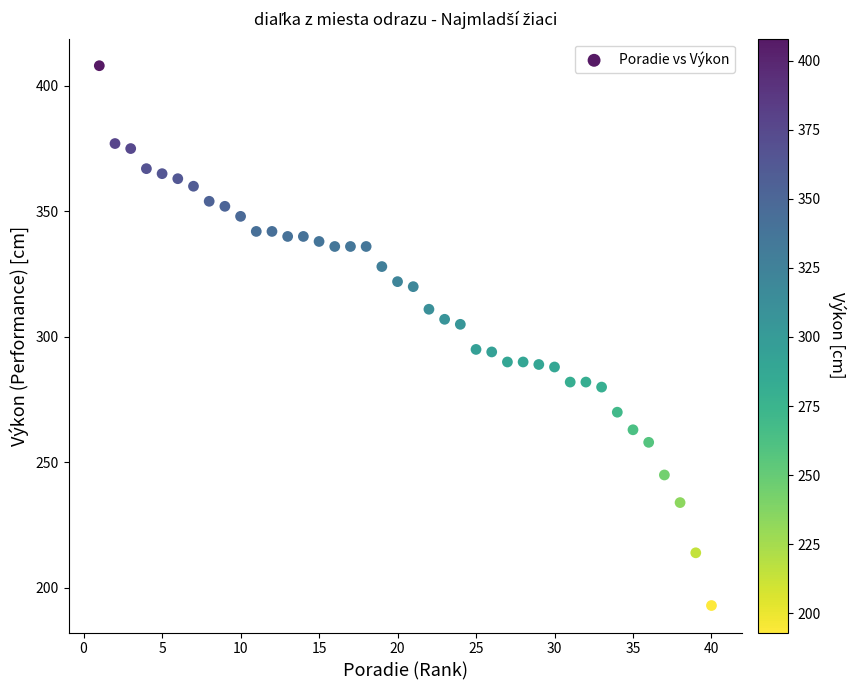

What is the range of Y values (max minus min)?

215